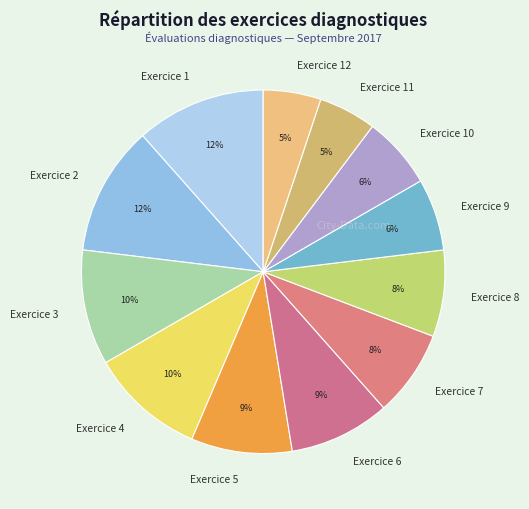

Is the sum of Exercice 11 and Exercice 1 greater than half?

No